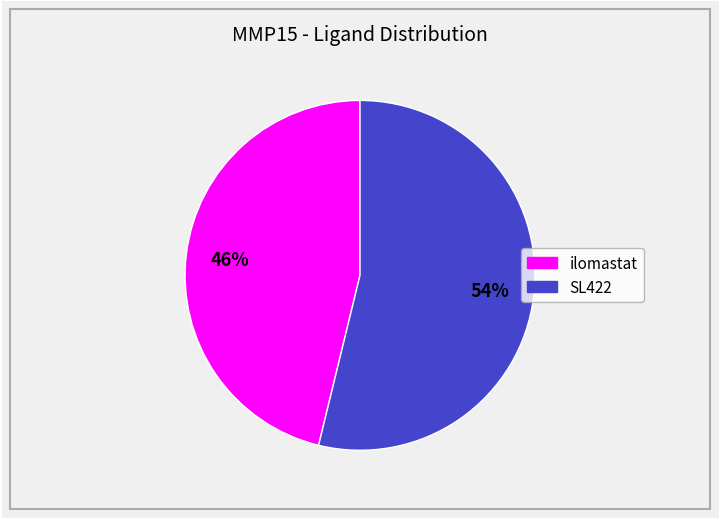

Rank the categories by value from highest to lowest.

SL422, ilomastat